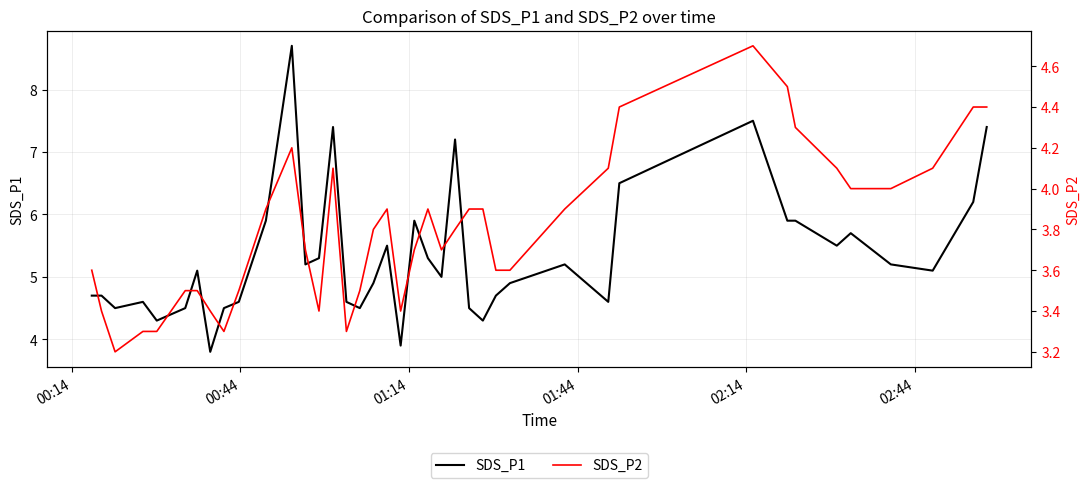

True or false: SDS_P1 and SDS_P2 cross at least once.

False